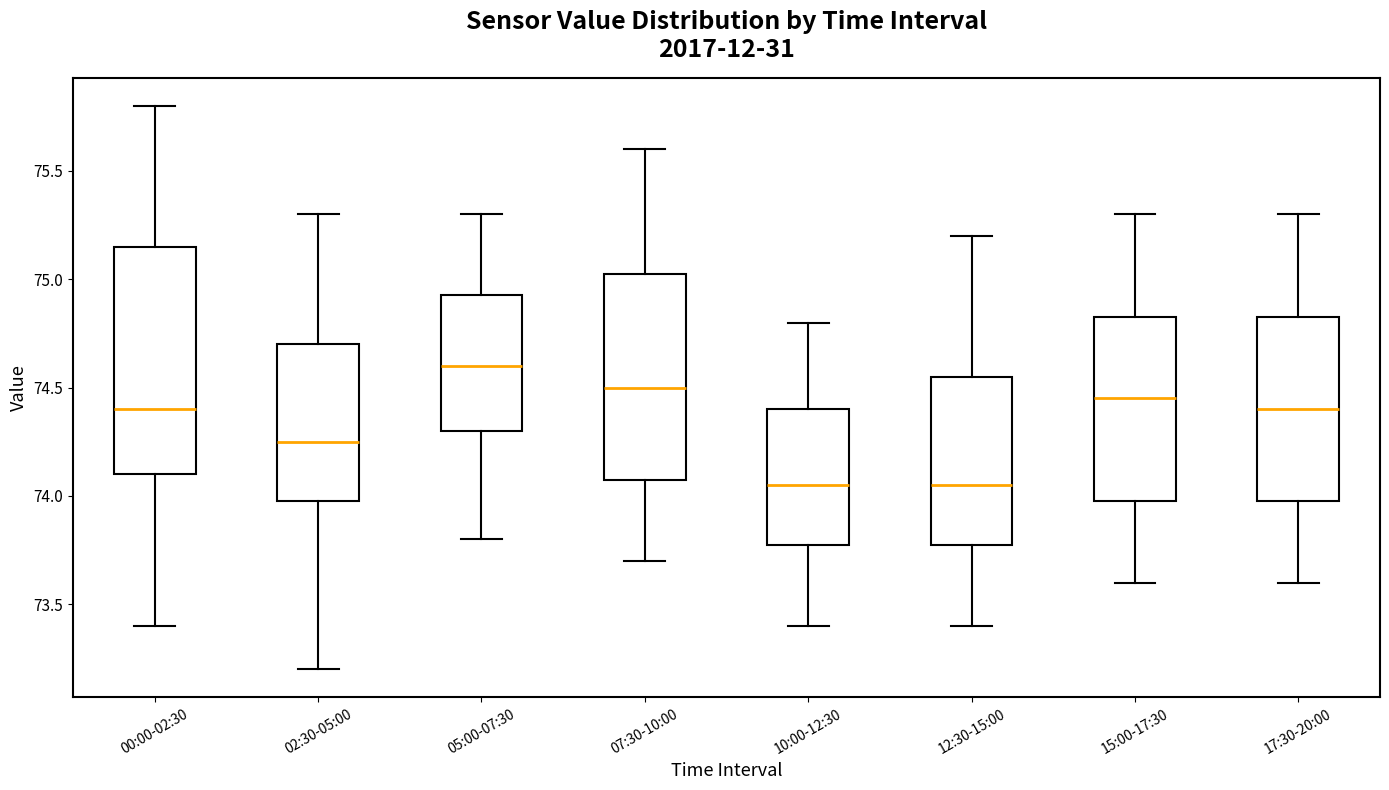

Reading left to right, transcribe this box plot: for each box, give where its median line is, the range the box spans, and where its two whiskers end, as read against the y-axis. The values are not printed on the chart, so give them approximately, as read against the axis.

00:00-02:30: median 74.40, box 74.10 to 75.15, whiskers 73.40 to 75.80
02:30-05:00: median 74.25, box 74.00 to 74.70, whiskers 73.20 to 75.30
05:00-07:30: median 74.60, box 74.30 to 74.95, whiskers 73.80 to 75.30
07:30-10:00: median 74.50, box 74.10 to 75.05, whiskers 73.70 to 75.60
10:00-12:30: median 74.05, box 73.80 to 74.40, whiskers 73.40 to 74.80
12:30-15:00: median 74.05, box 73.80 to 74.55, whiskers 73.40 to 75.20
15:00-17:30: median 74.45, box 74.00 to 74.85, whiskers 73.60 to 75.30
17:30-20:00: median 74.40, box 74.00 to 74.85, whiskers 73.60 to 75.30